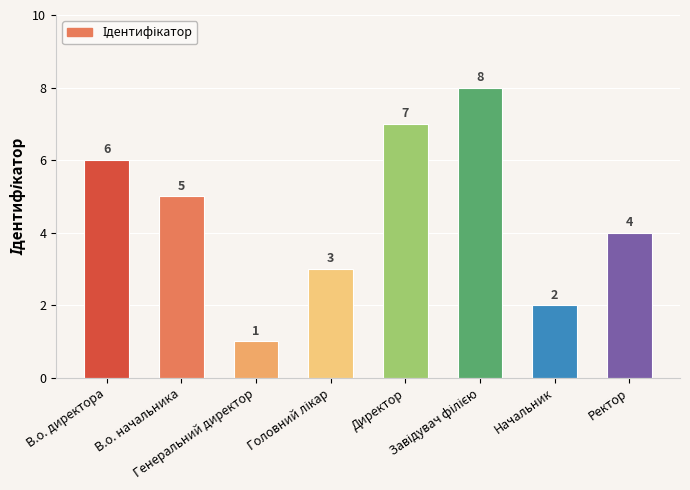

How many values are between 3 and 7?

5